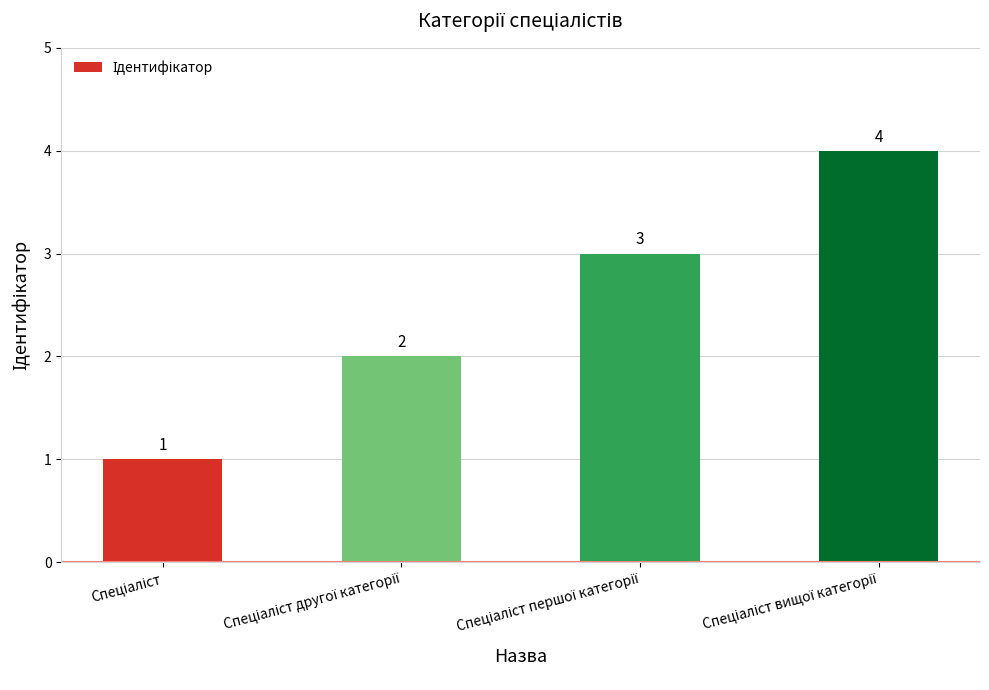

What is the difference between the maximum and minimum values?

3